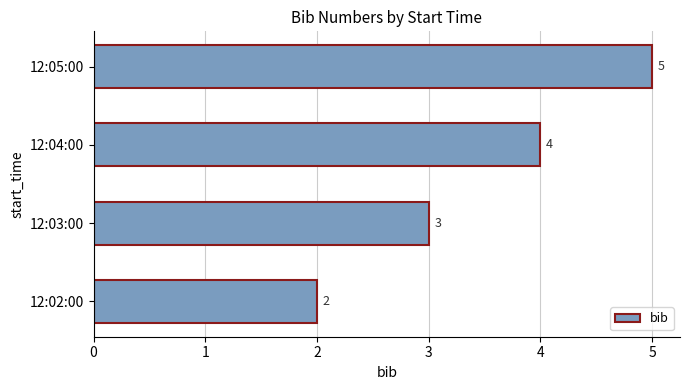

What is the change in value from 12:02:00 to 12:04:00?

+2